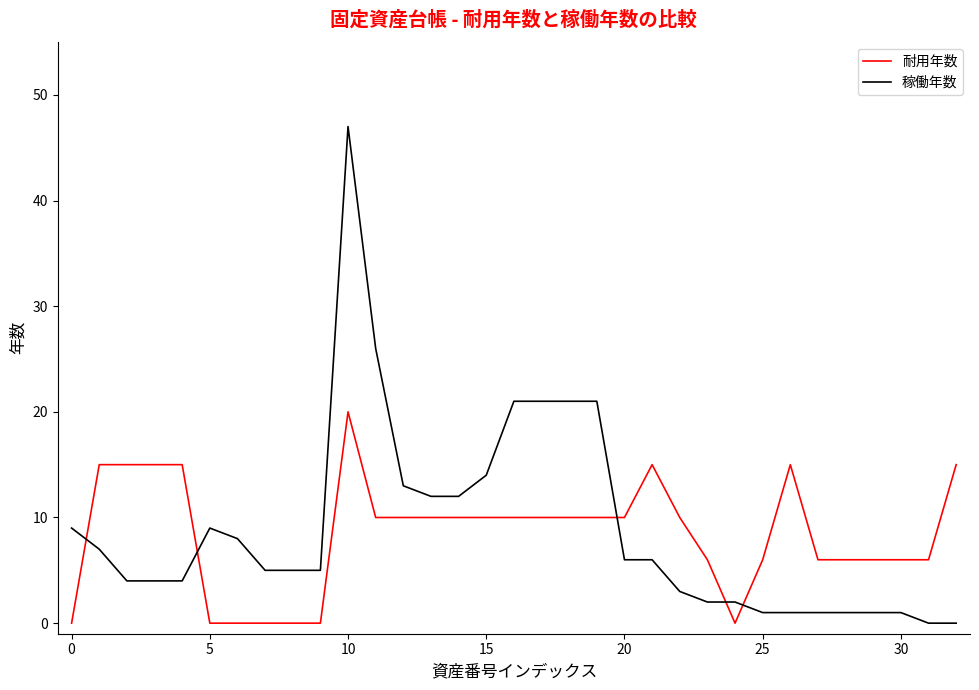

Rank the series by their maximum value, from lowest to highest.

耐用年数, 稼働年数